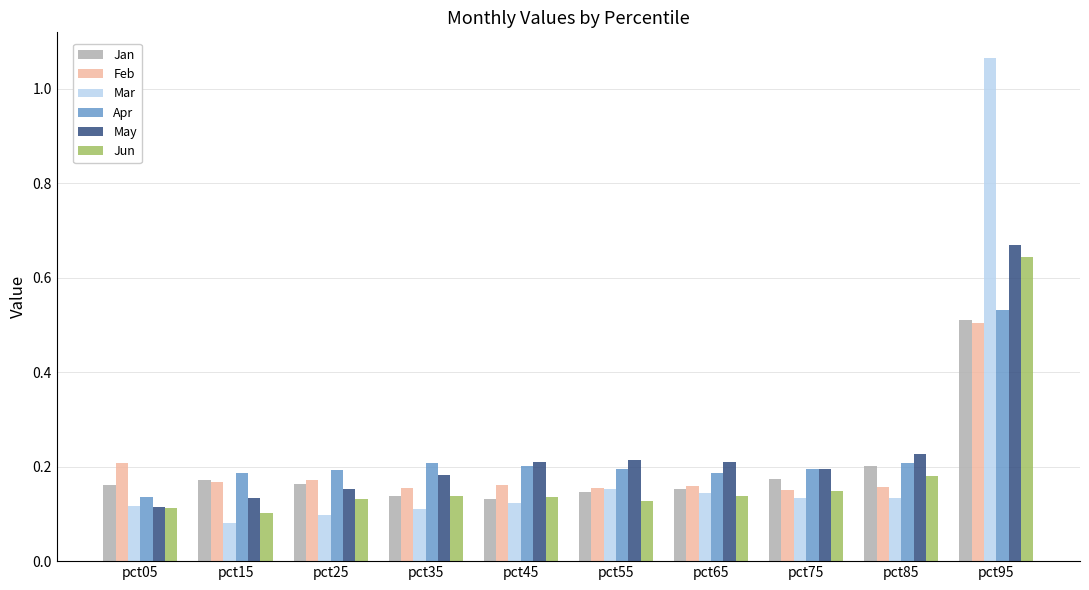

How many series are shown in this chart?

6